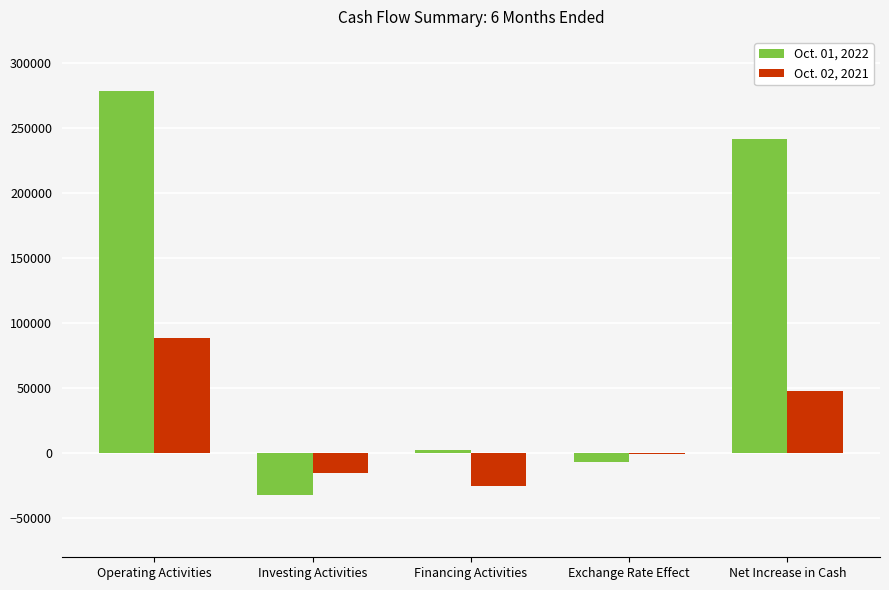

At which category does the chart reach its peak across all series?

Operating Activities